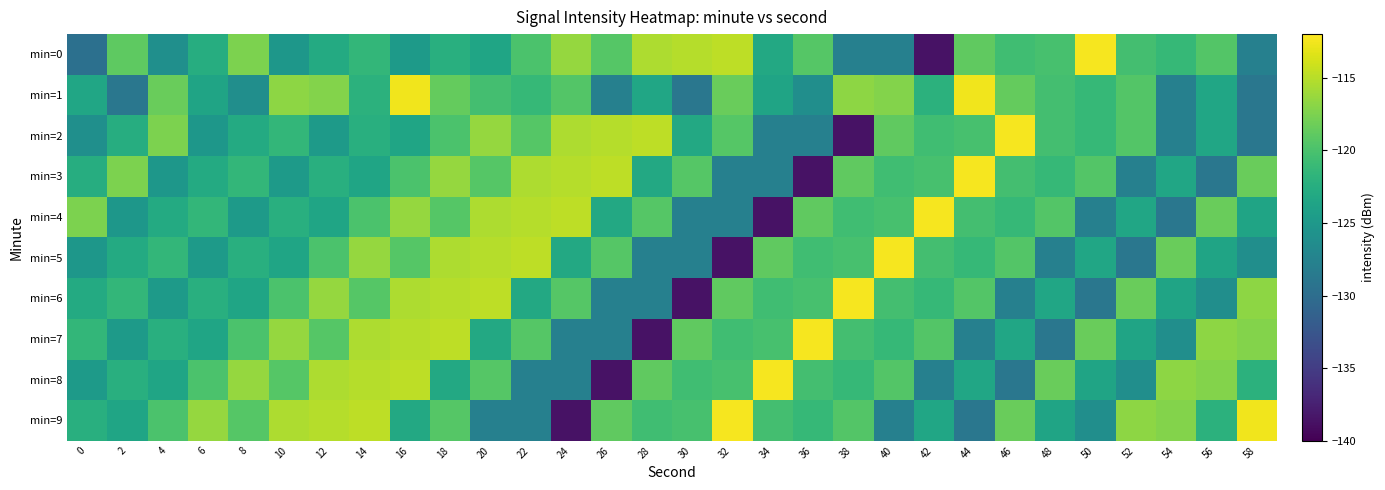

Which series has the largest range (max minus min)?

min=0